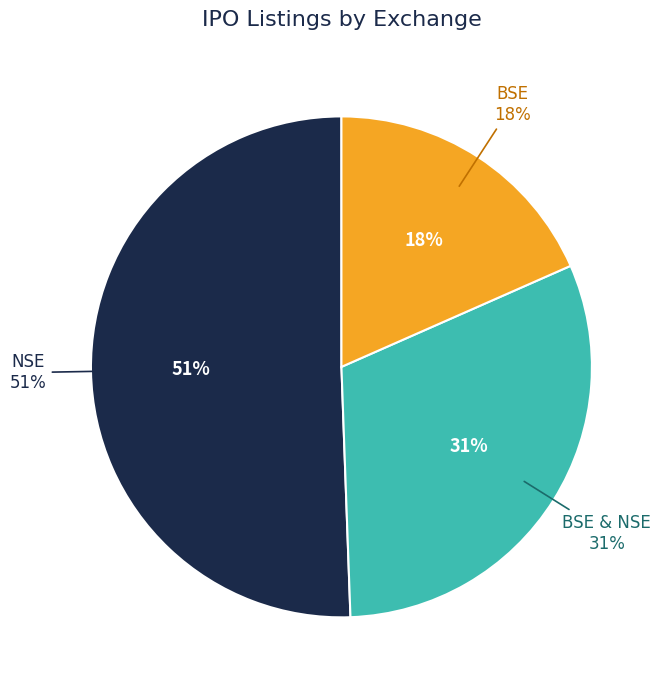

To the nearest percent, what percentage of the pie is BSE & NSE?

31%